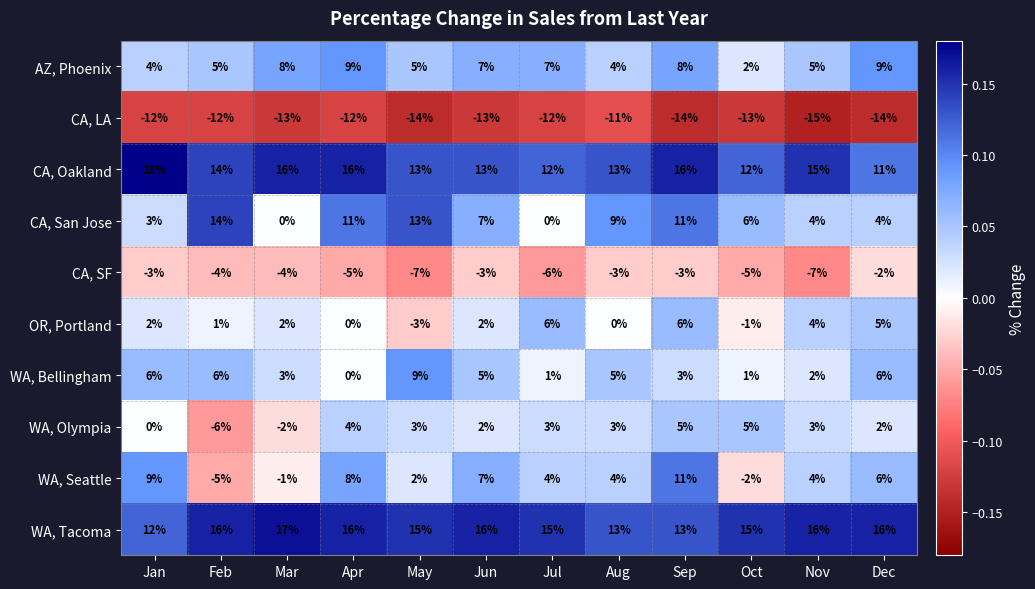

How many CA, LA values are between -14 and -12?

10